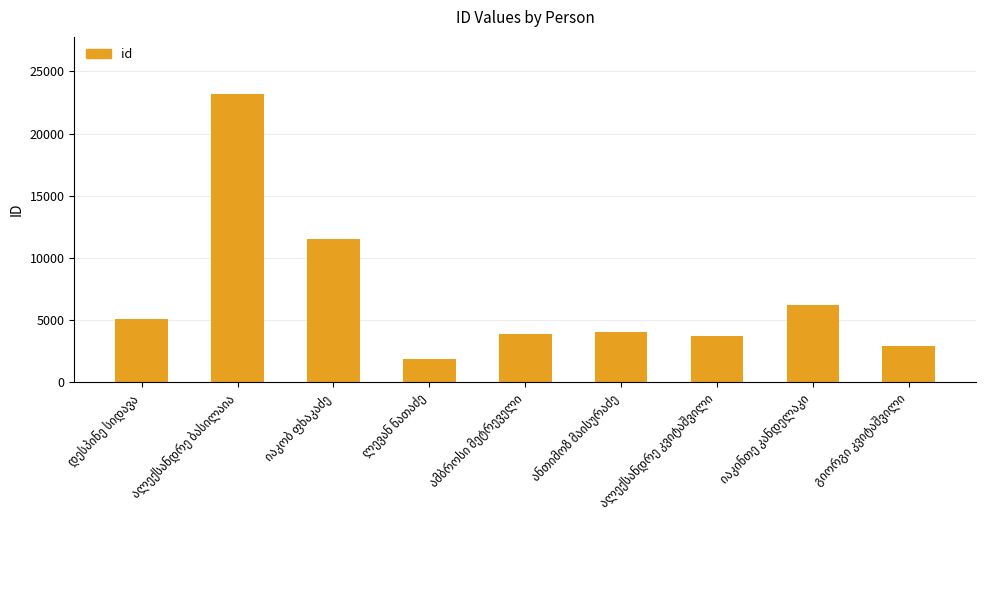

What is the minimum value shown in the chart?

1911